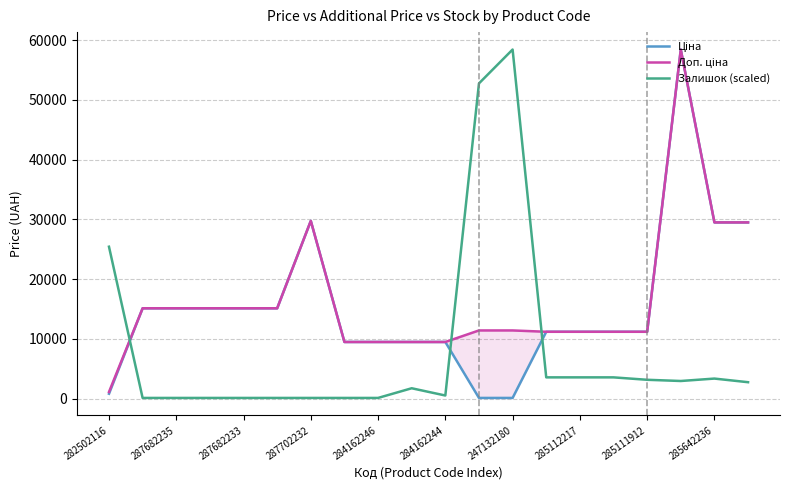

What is the highest value of the Залишок (scaled) series?

58426.5